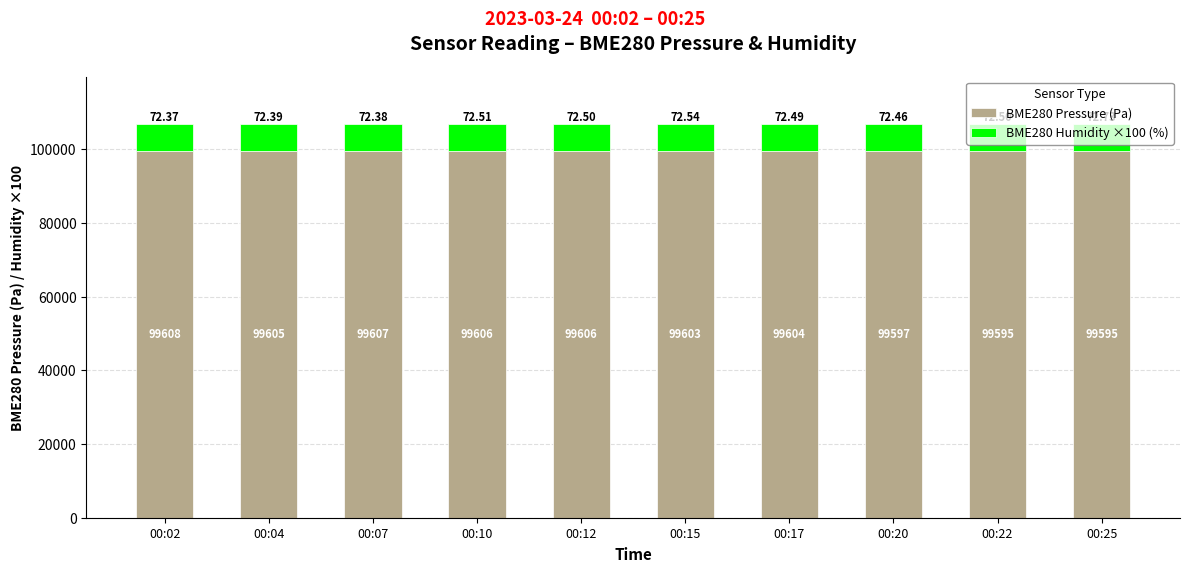

Rank the categories by BME280 Pressure (Pa) value from lowest to highest.

00:22, 00:25, 00:20, 00:15, 00:17, 00:04, 00:12, 00:10, 00:07, 00:02